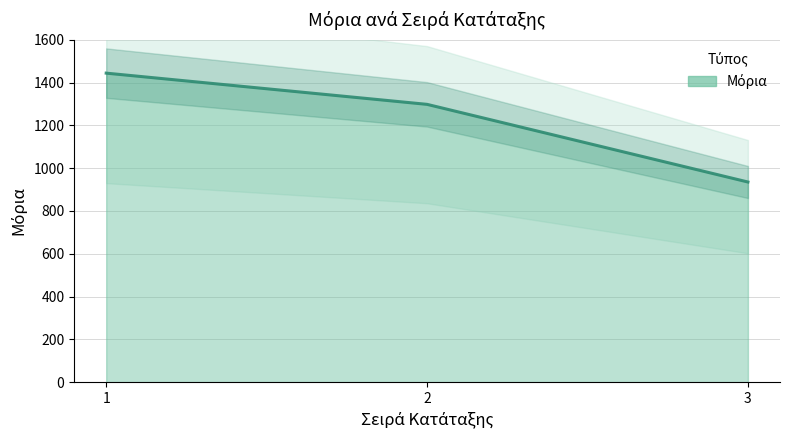

At which label does the data first exceed 1298?

1